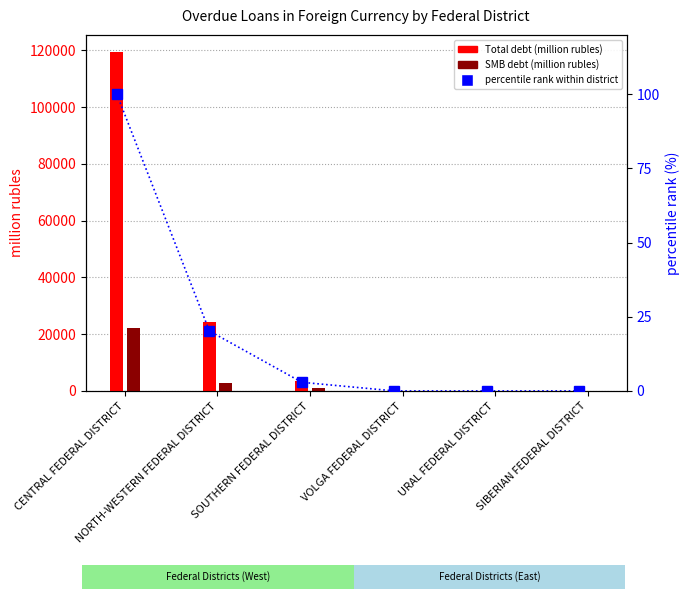

Rank the series at NORTH-WESTERN FEDERAL DISTRICT from highest to lowest value.

Total debt (million rubles), SMB debt (million rubles), percentile rank within district